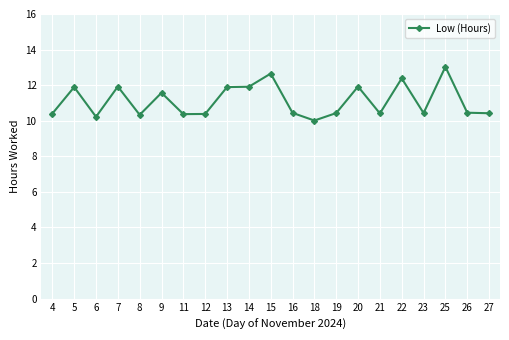

True or false: the data shows 18.4 at 19.

False